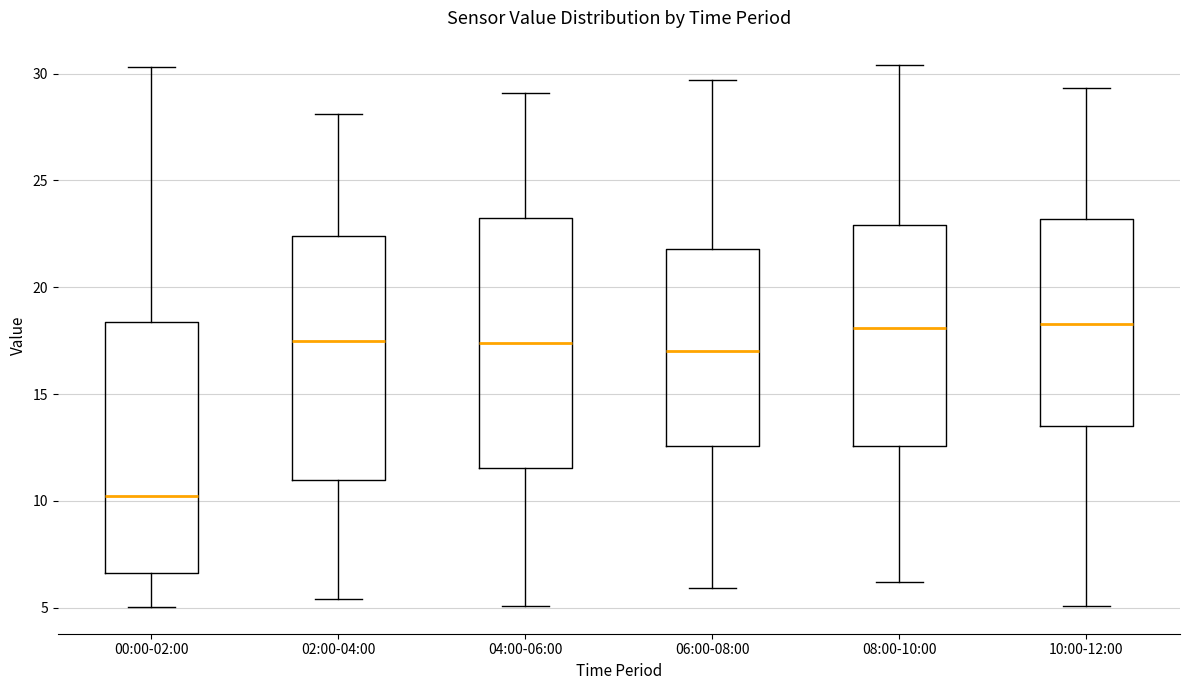

Reading left to right, read every box against the y-axis: the position of its median line, the range the box covers, and the ends of its whiskers. The values are not printed on the chart, so give them approximately, as read against the axis.

00:00-02:00: median 10.5, box 6.5 to 18.5, whiskers 5.0 to 30.5
02:00-04:00: median 17.5, box 11.0 to 22.5, whiskers 5.5 to 28.0
04:00-06:00: median 17.5, box 11.5 to 23.5, whiskers 5.0 to 29.0
06:00-08:00: median 17.0, box 12.5 to 22.0, whiskers 6.0 to 29.5
08:00-10:00: median 18.0, box 12.5 to 23.0, whiskers 6.0 to 30.5
10:00-12:00: median 18.5, box 13.5 to 23.0, whiskers 5.0 to 29.5